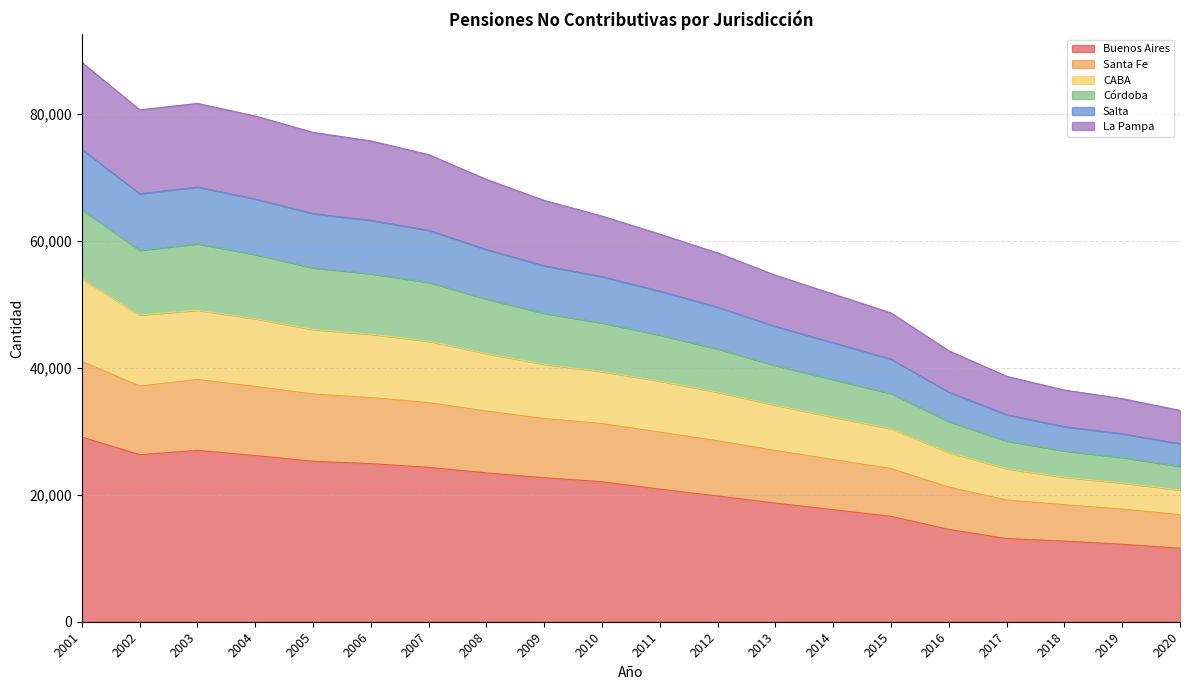

The value of Buenos Aires at 2007 is 35579.3. True or false?

False